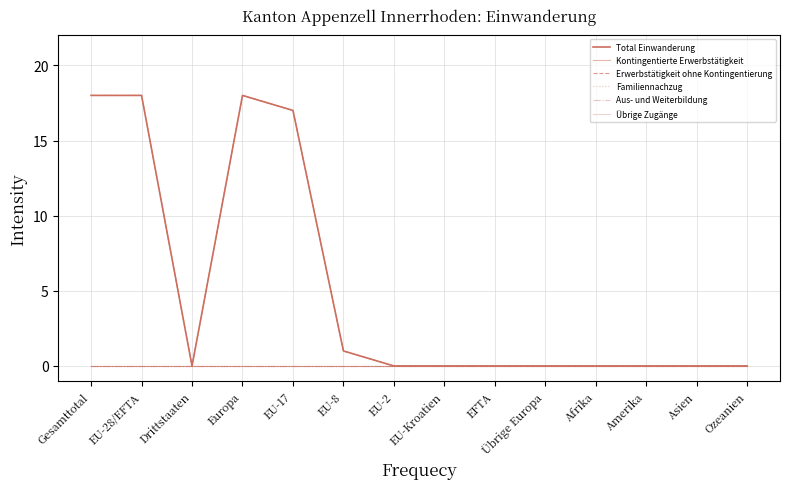

Does the chart display data point markers on the line(s)?

No